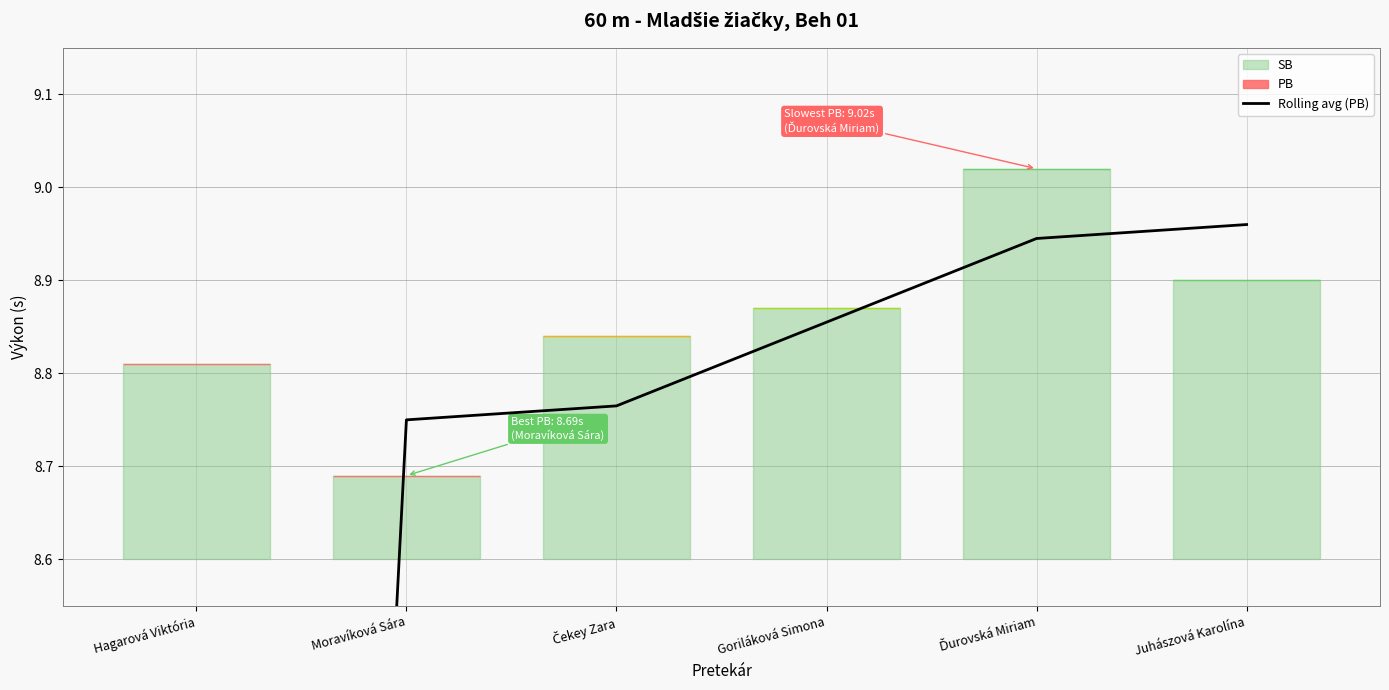

How many data points are less than 8?

1